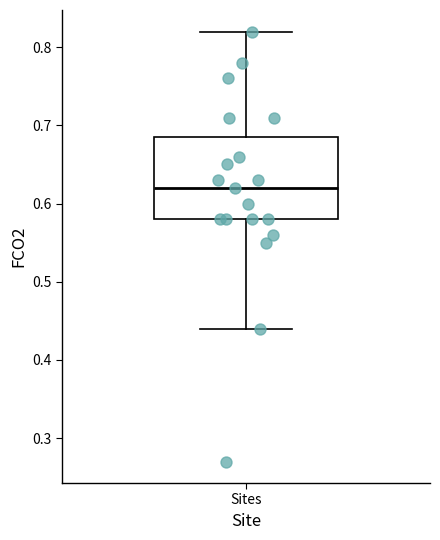

Transcribe this box plot: give where the median line is, the range the box spans, and where the two whiskers end, as read against the y-axis. The values are not printed on the chart, so give them approximately, as read against the axis.

median 0.62, box 0.58 to 0.69, whiskers 0.44 to 0.82